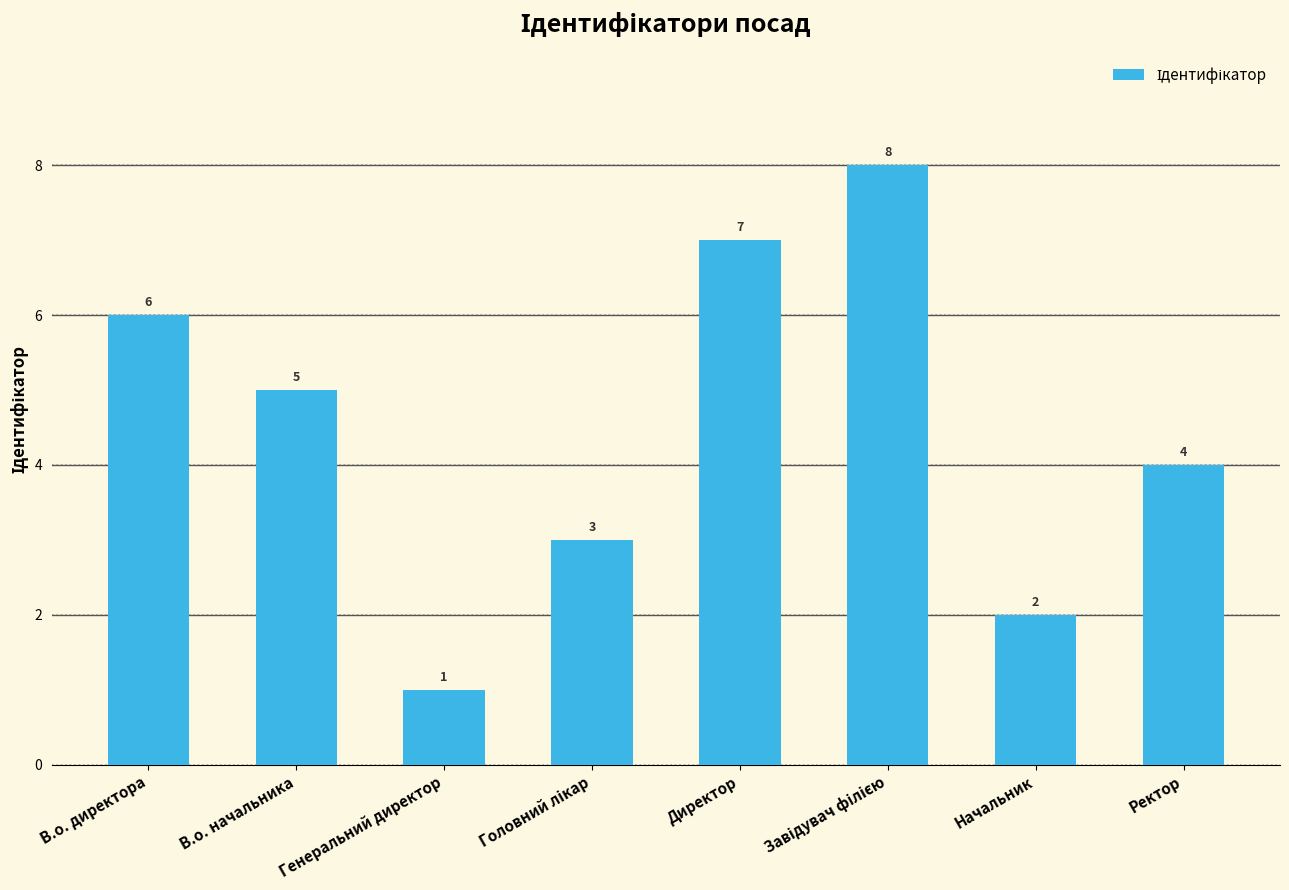

What is the change in value from В.о. директора to Начальник?

-4